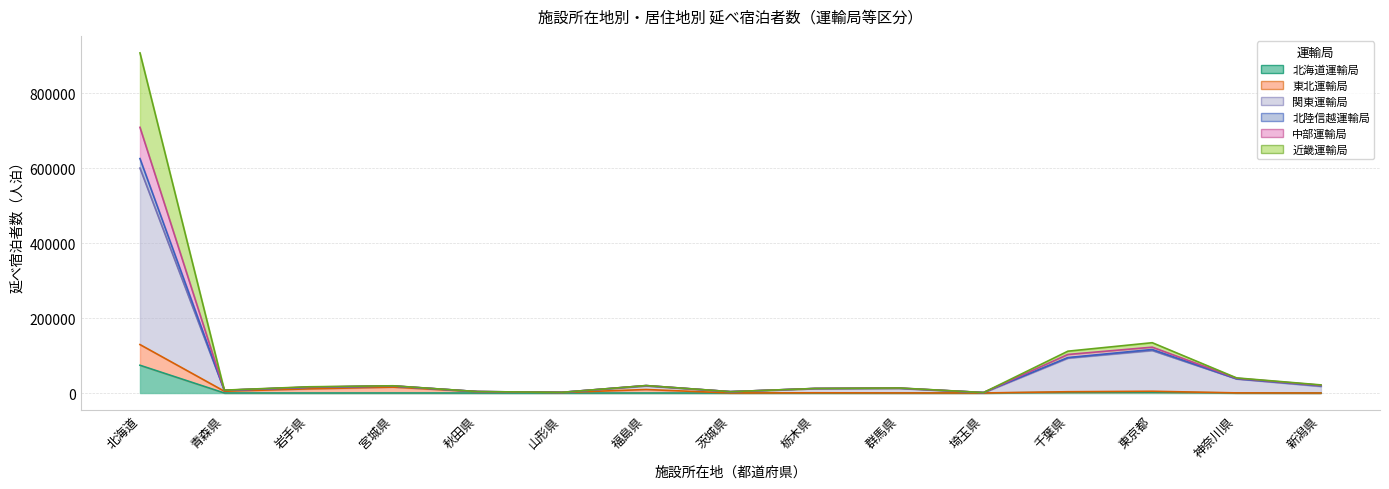

True or false: 中部運輸局 has more than 0 points higher than both neighbors.

True